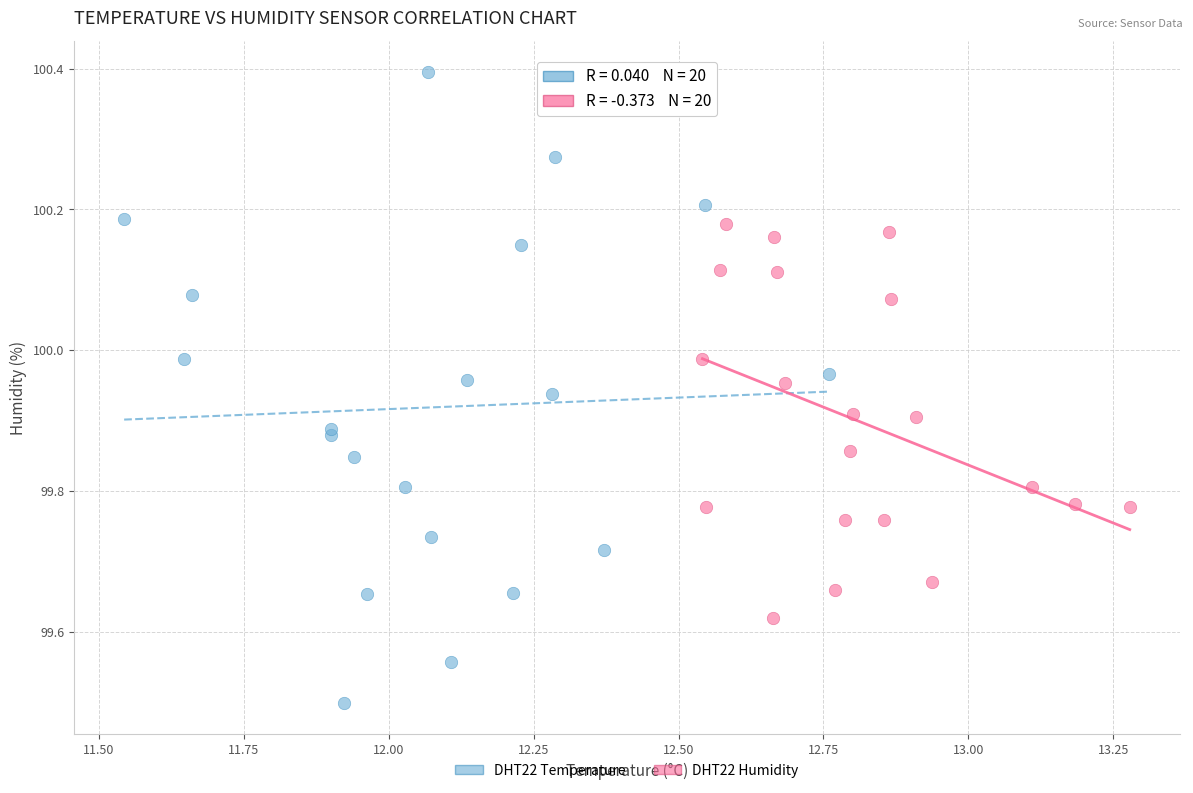

Which series contains the lowest Y value?

DHT22 Temperature